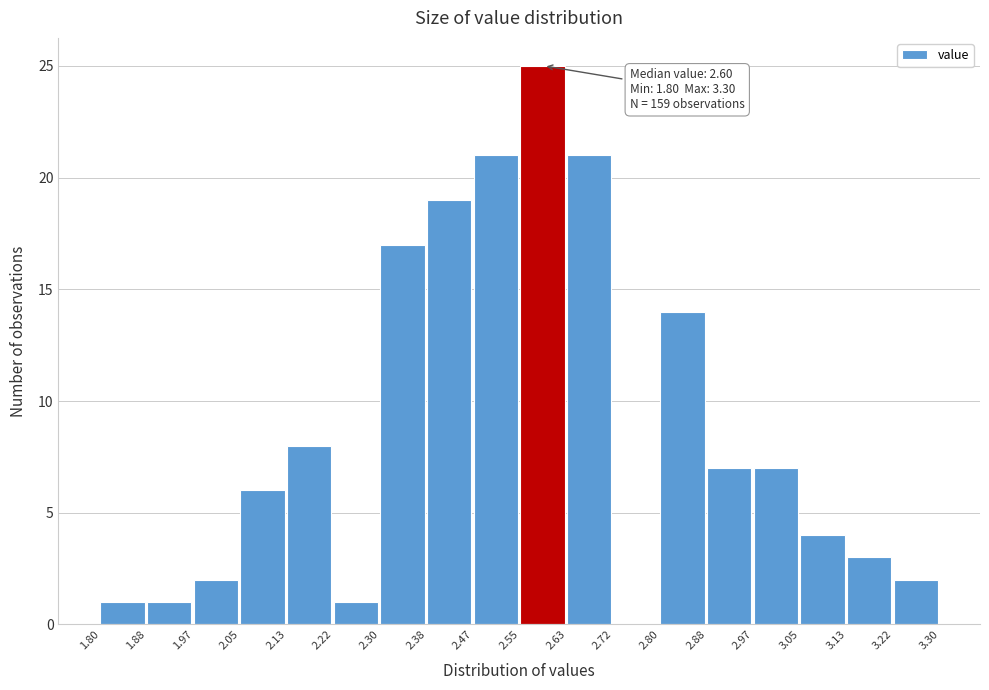

Which range on the x-axis has the tallest bar?

2.55 to 2.63